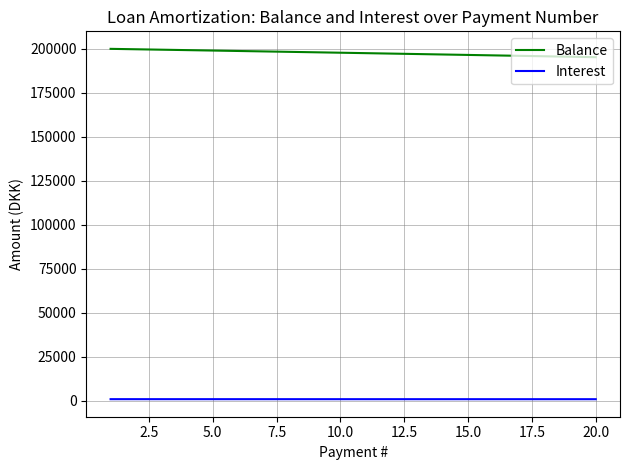

Rank the series by their maximum value, from highest to lowest.

Balance, Interest